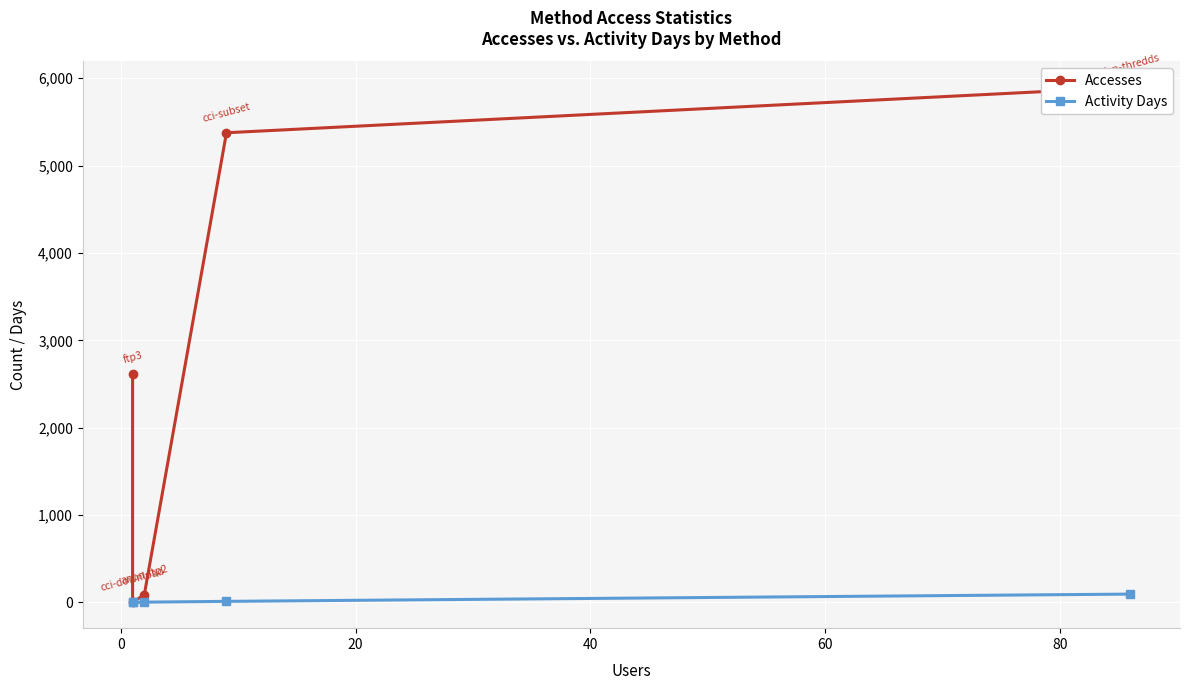

What are all the series names shown in the legend?

Accesses, Activity Days